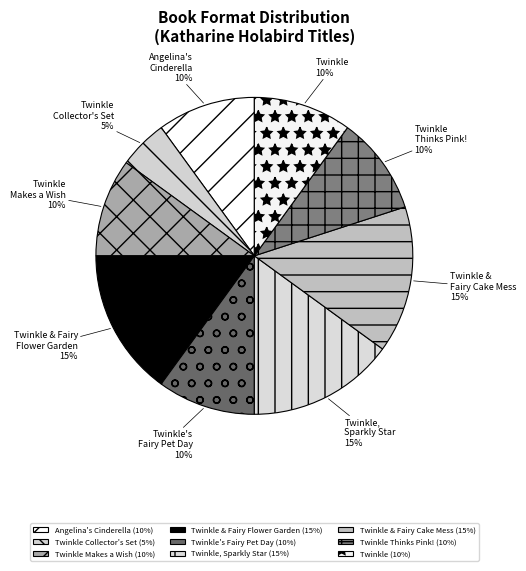

Count the number of slices in the pie.

9